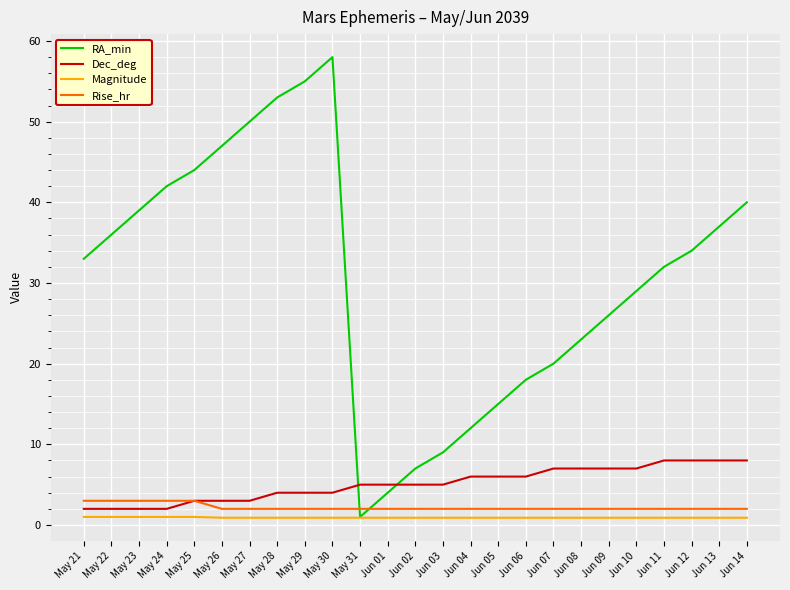

Rank the series by their maximum value, from highest to lowest.

RA_min, Dec_deg, Rise_hr, Magnitude